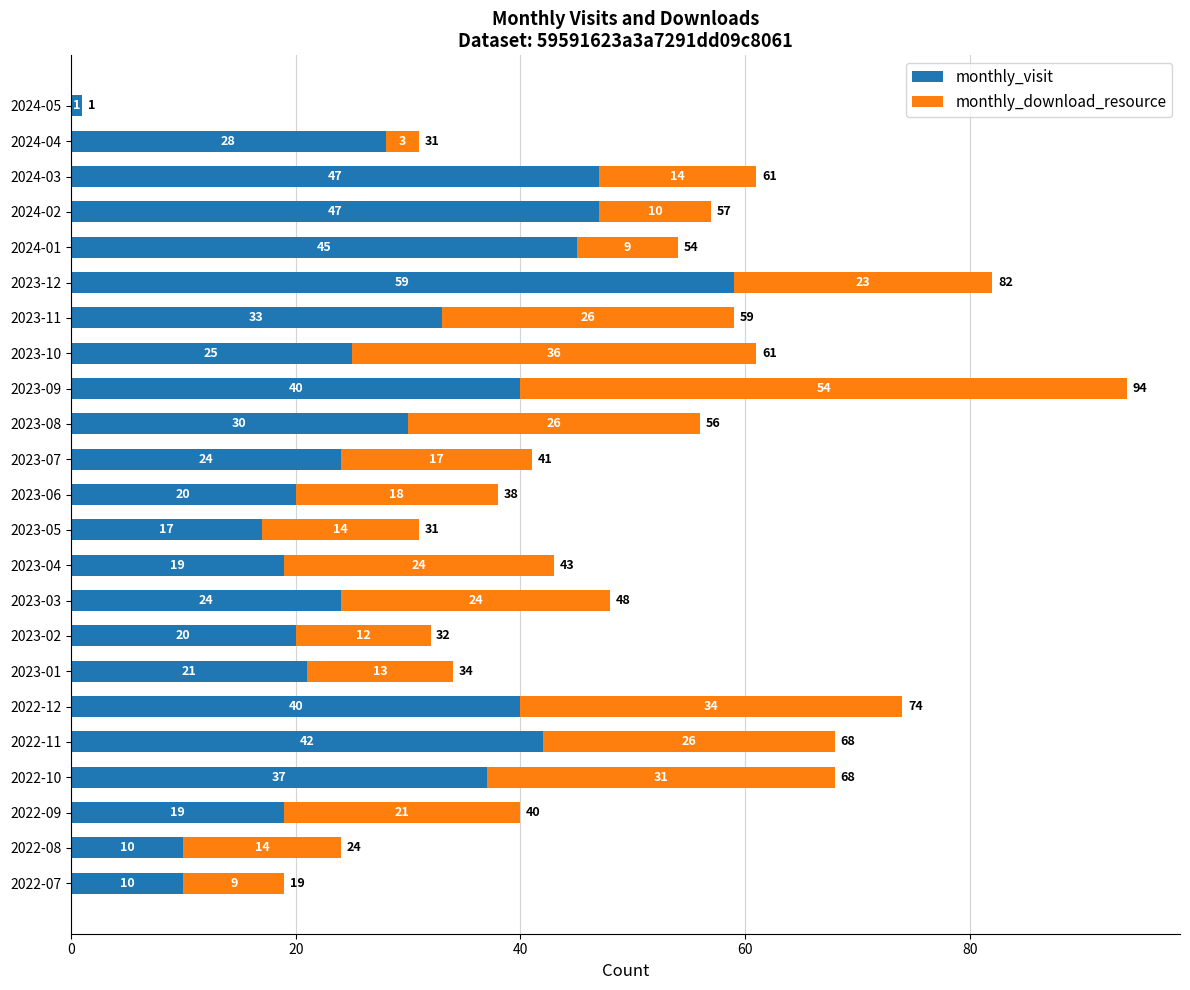

The monthly_visit series shows 20 at 2023-02. True or false?

True